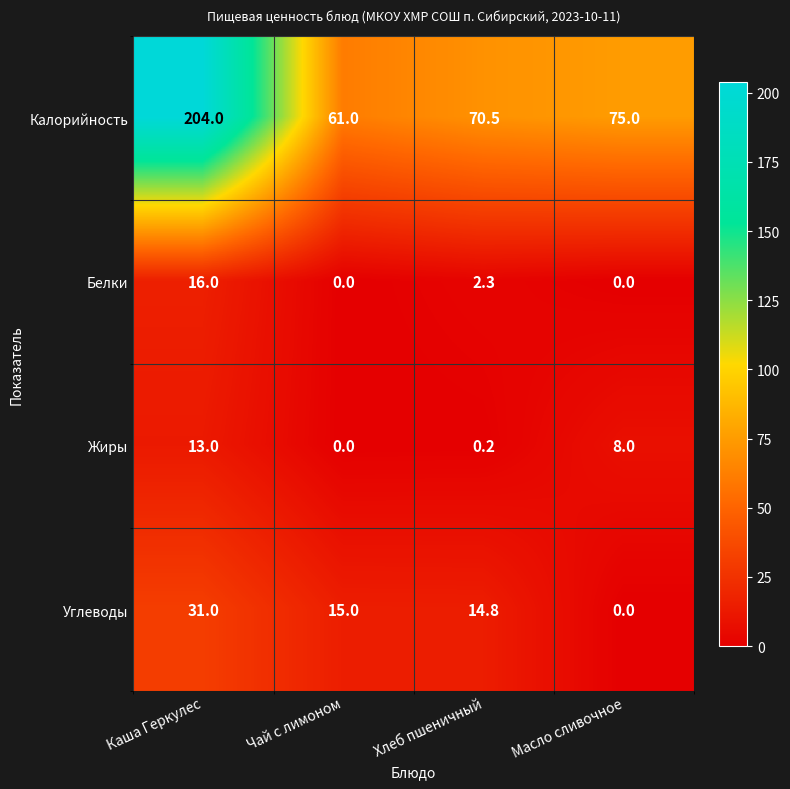

Which series has the largest total across all categories?

Калорийность